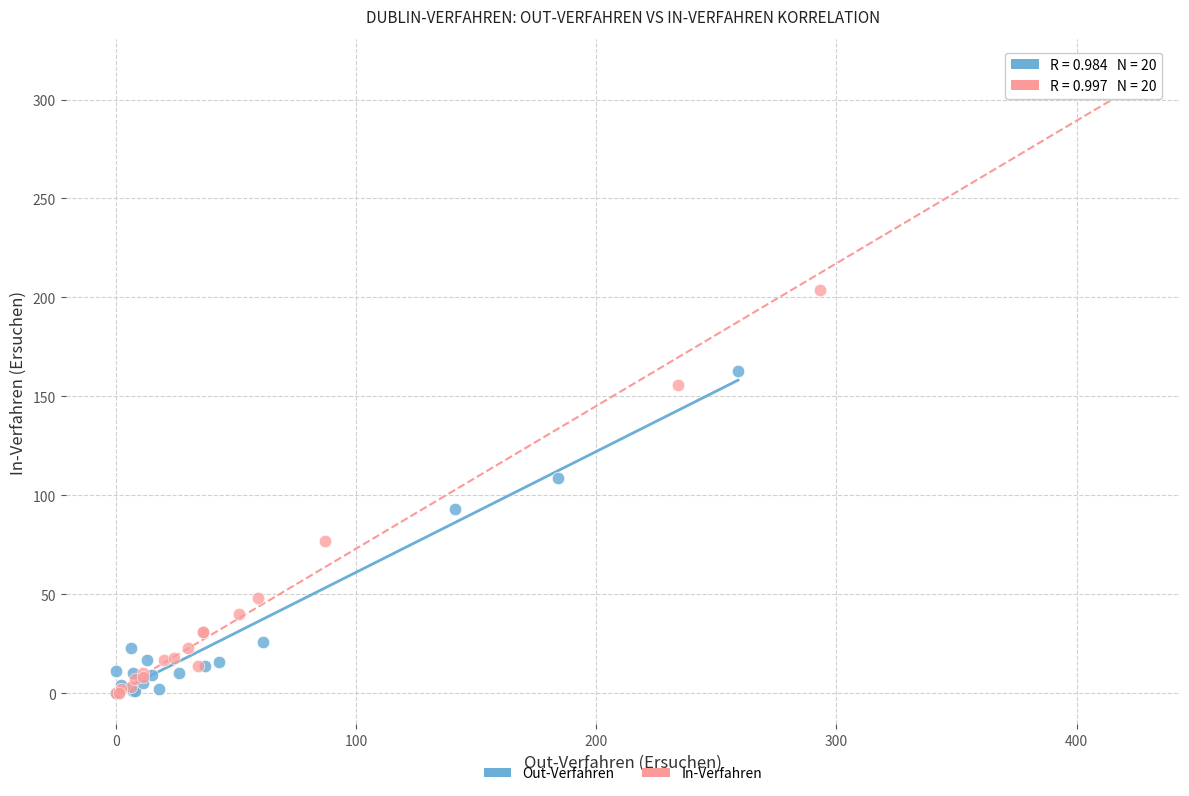

Which series reaches the maximum Y coordinate?

In-Verfahren